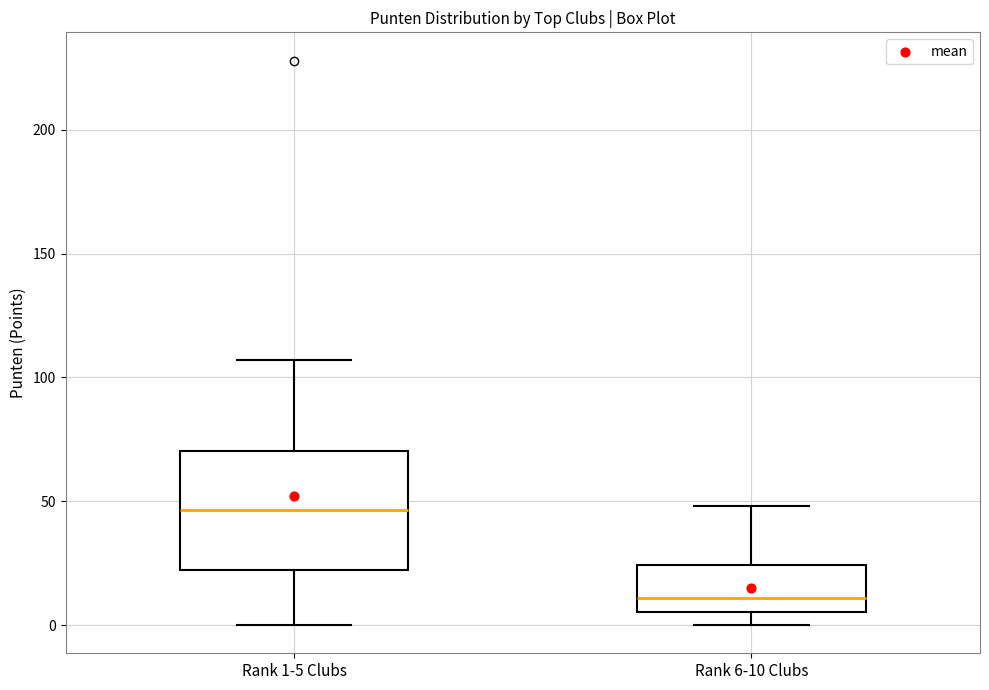

Where is the upper edge of the box for Rank 1-5 Clubs on the y-axis? The values are not printed on the chart, so give them approximately, as read against the axis.

70